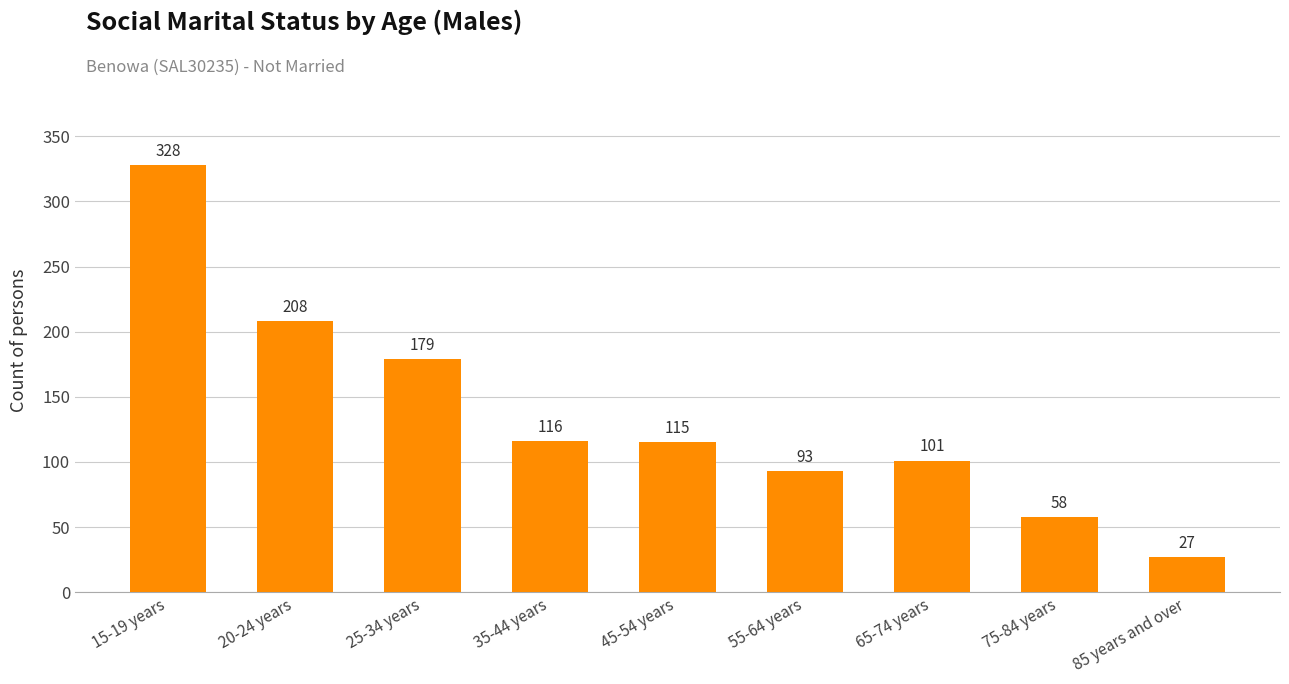

What is the difference between the maximum and second lowest values?

270